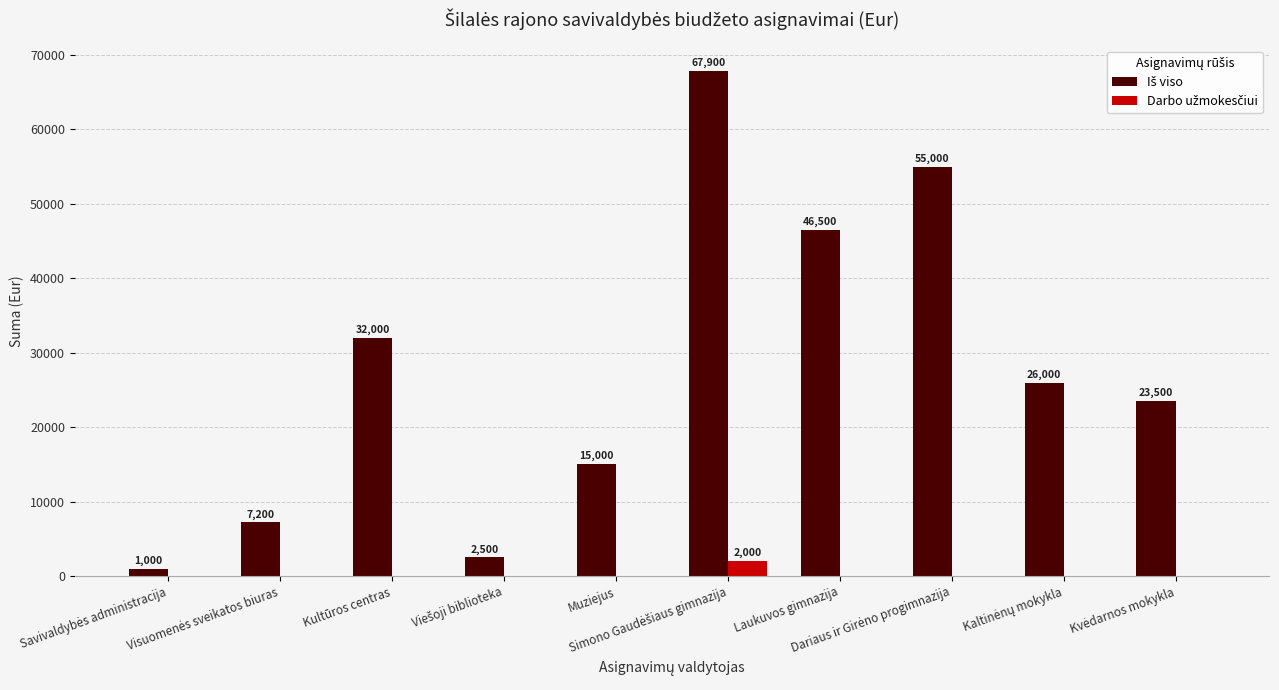

List the series in order of their overall mean, lowest first.

Darbo užmokesčiui, Iš viso